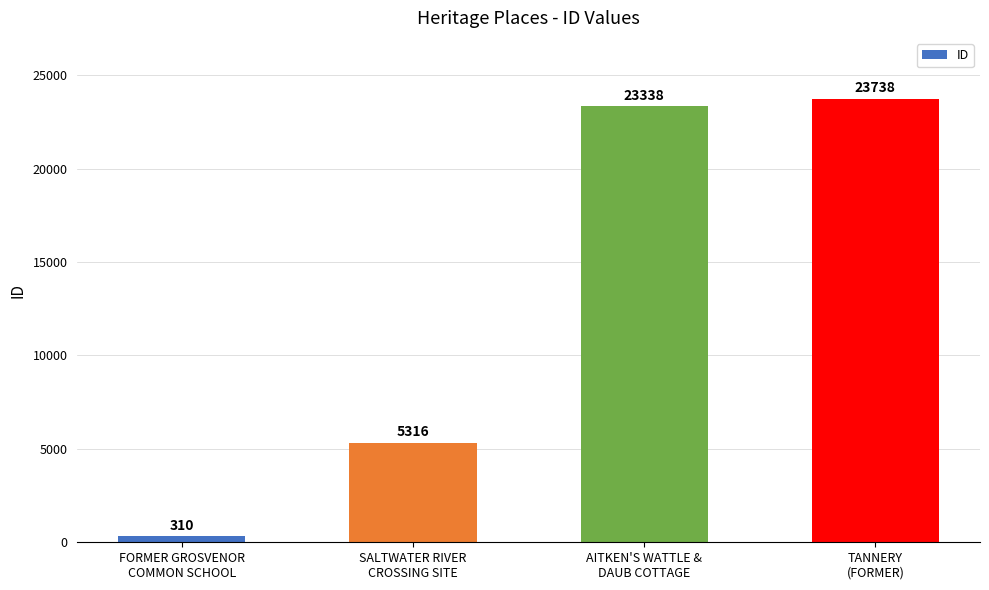

Which has a higher value, AITKEN'S WATTLE &
DAUB COTTAGE or TANNERY
(FORMER)?

TANNERY
(FORMER)